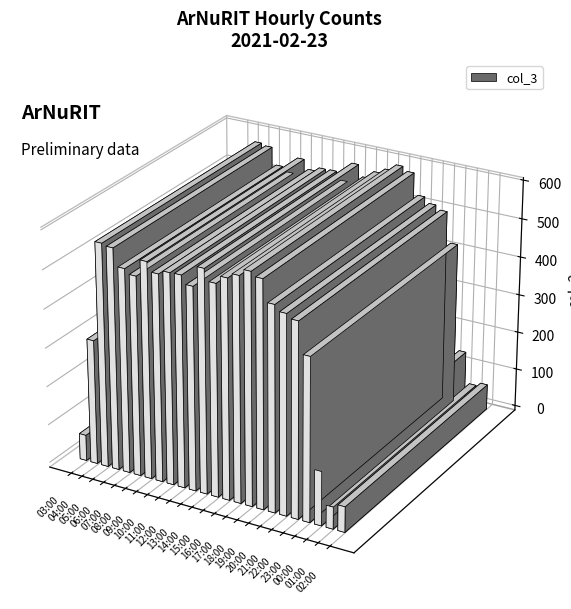

What position from the left is 01:00?

23